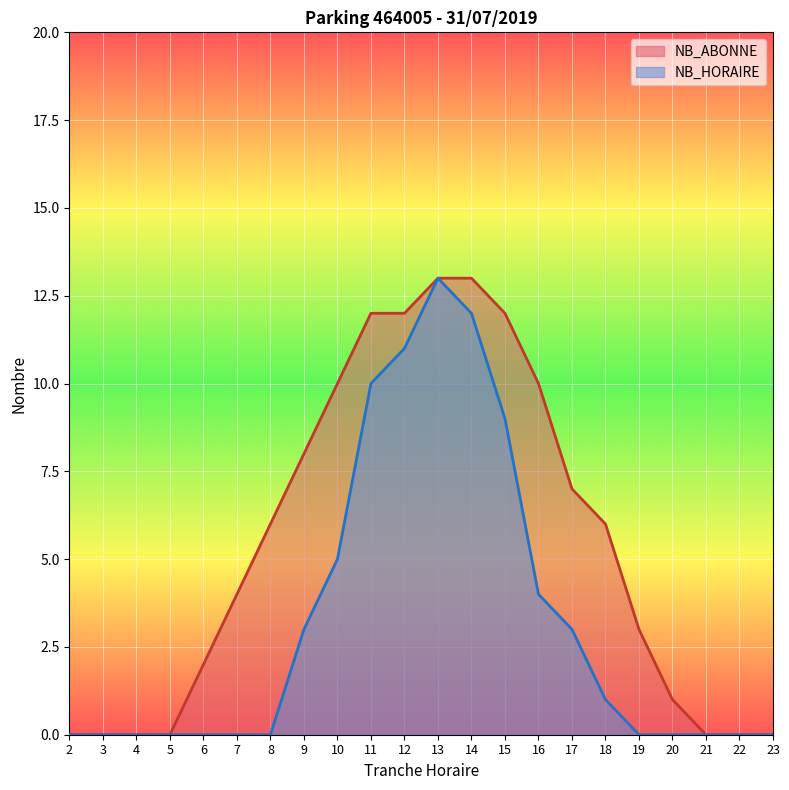

What is the difference between the highest and lowest values at 19?

3